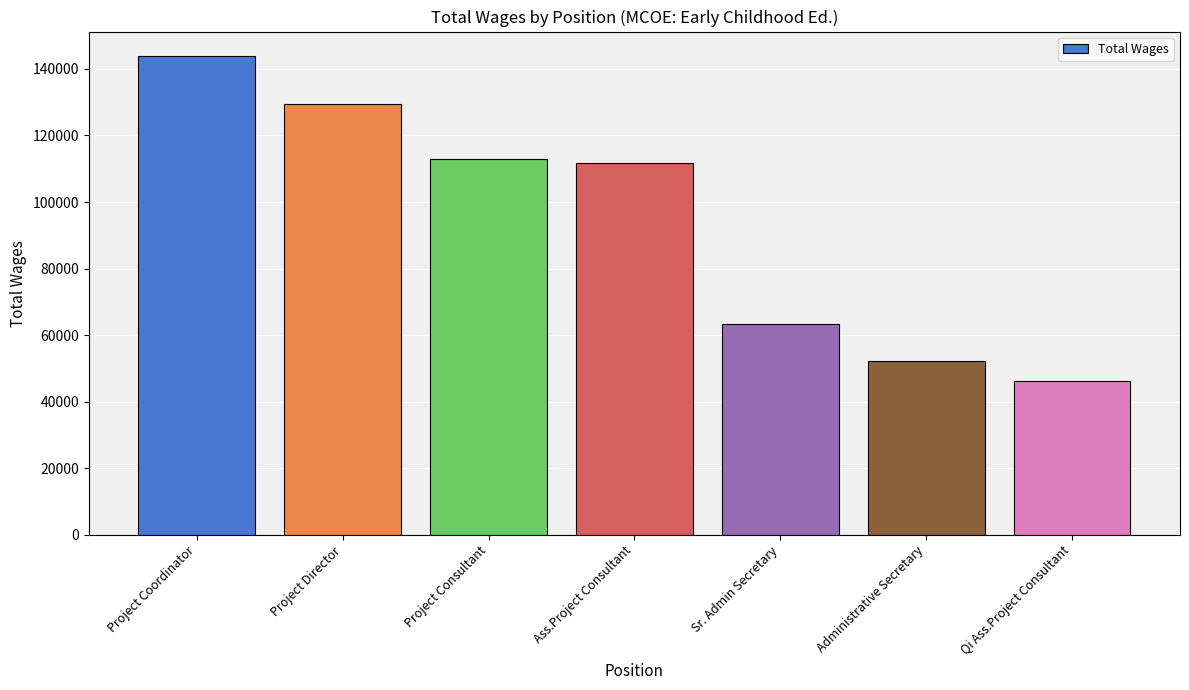

How many data points does each series have?

7